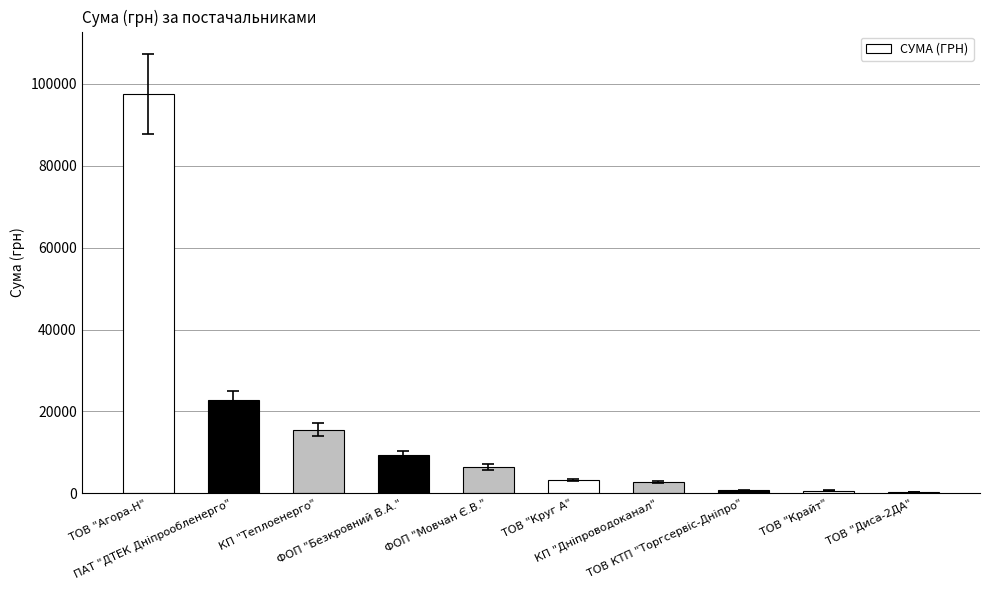

What is the maximum value shown in the chart?

97590.4